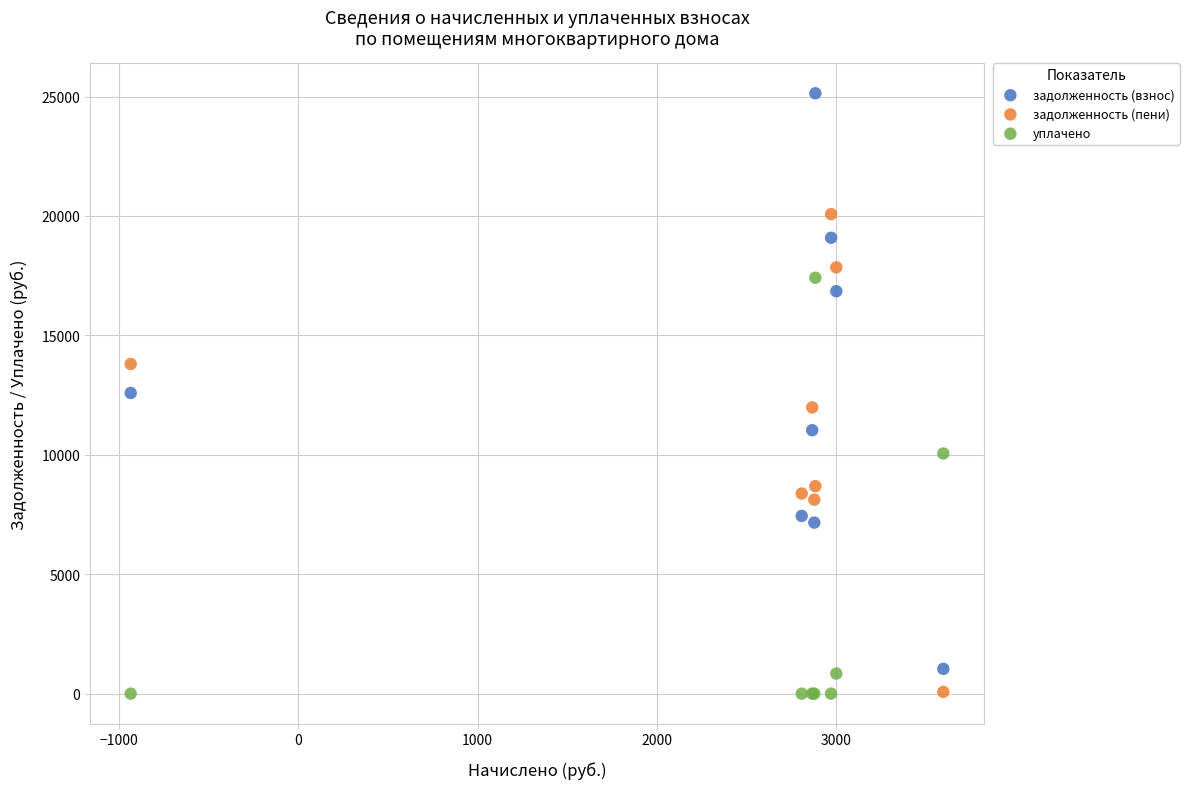

Which series reaches the maximum Y coordinate?

задолженность (взнос)